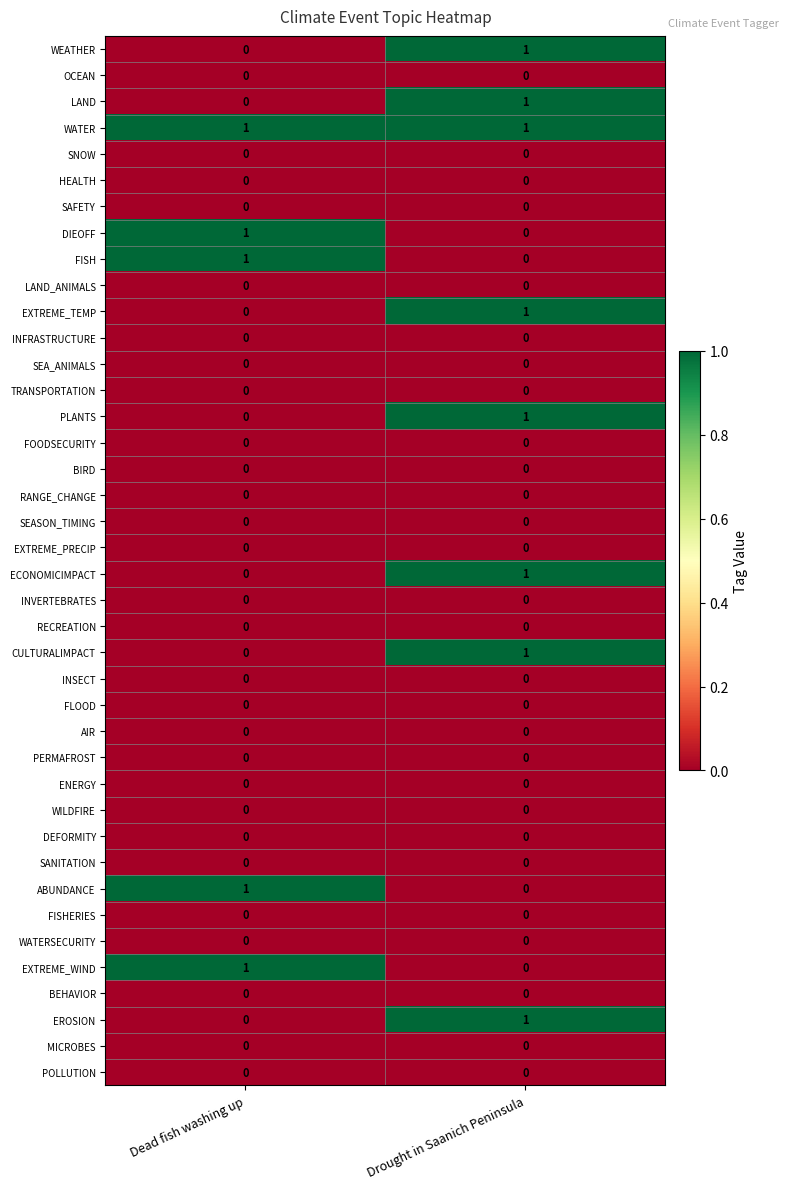

What is the total value across all series at Dead fish washing up?

5